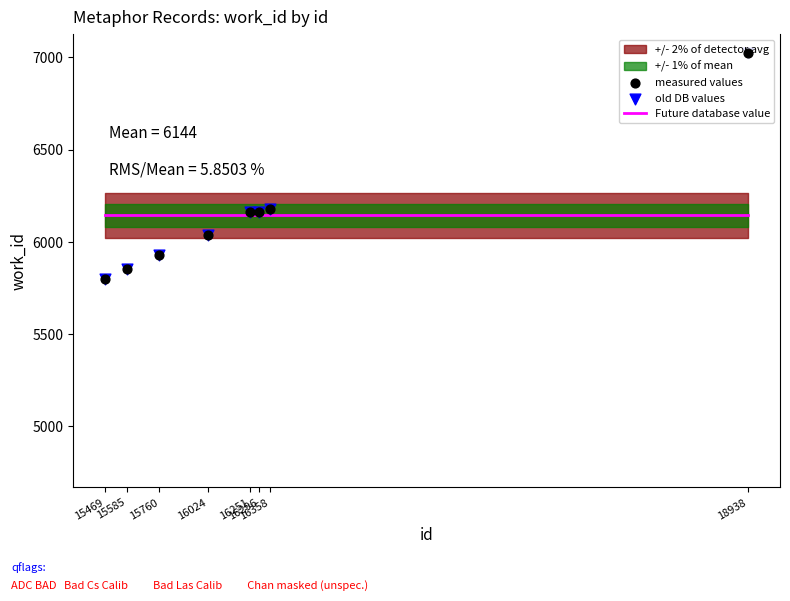

What is the total value across all series at 16251?

18470.2